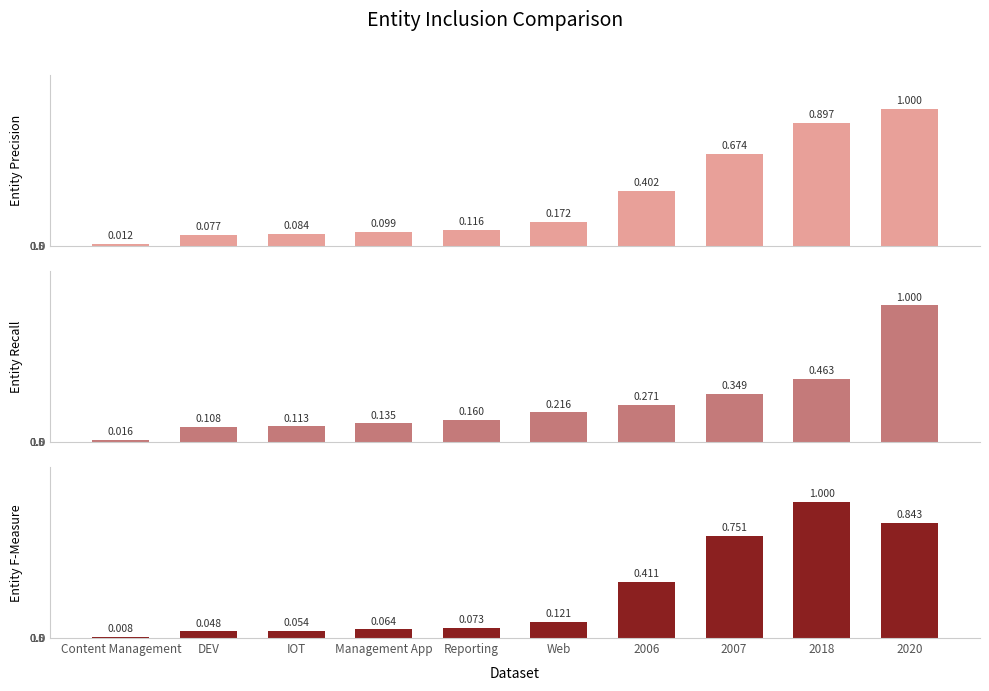

Reading left to right, extract all data points from this chart.

Total: Content Management=114.9	DEV=752.4	IOT=814.6	Management App=962.9	Reporting=1127.8	Web=1671.9	2006=3899.0	2007=6548.9	2018=8712.8	2020=9711.1
Hommes: Content Management=61.9	DEV=419.7	IOT=438.4	Management App=523.6	Reporting=620.2	Web=838.0	2006=1054.2	2007=1355.5	2018=1798.2	2020=3884.2
Femmes: Content Management=53.0	DEV=332.8	IOT=376.2	Management App=439.3	Reporting=507.6	Web=833.9	2006=2844.8	2007=5193.4	2018=6914.7	2020=5826.9